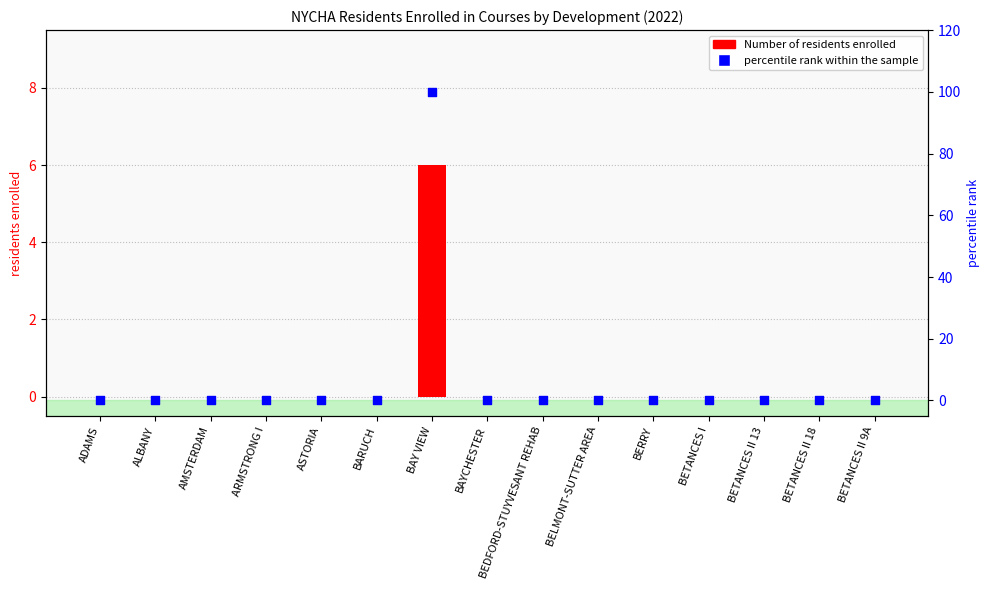

Which series has the largest total across all categories?

percentile rank within the sample